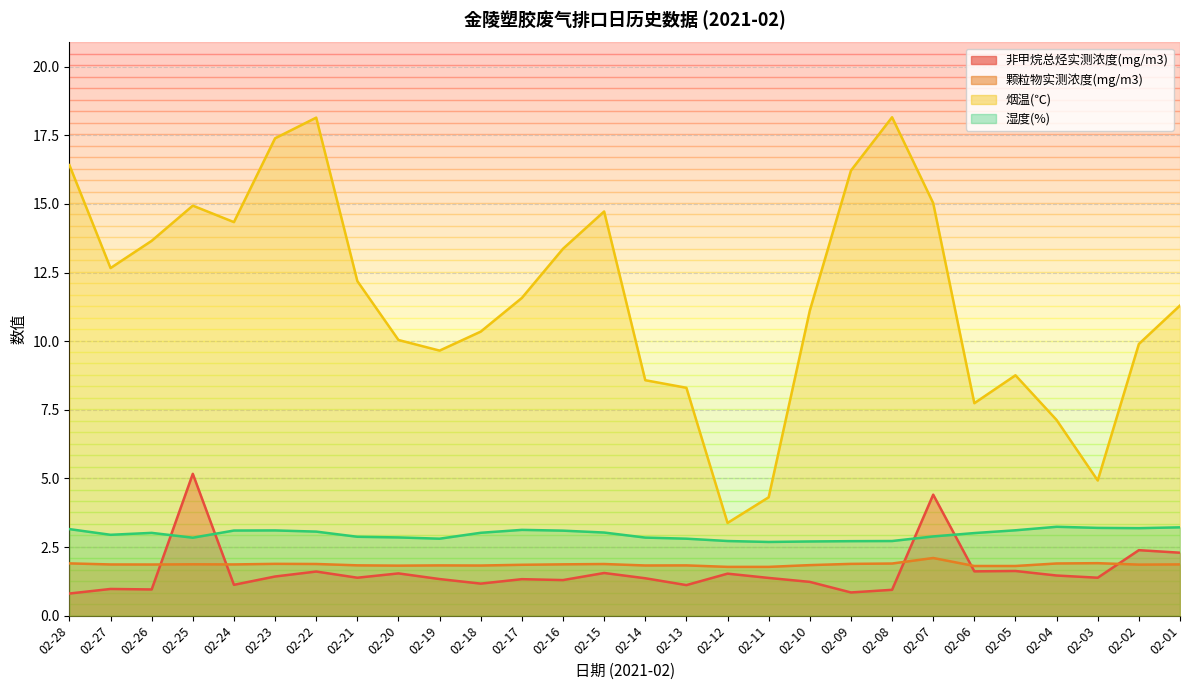

The 湿度(%) series shows 2.9 at 02-21. True or false?

True